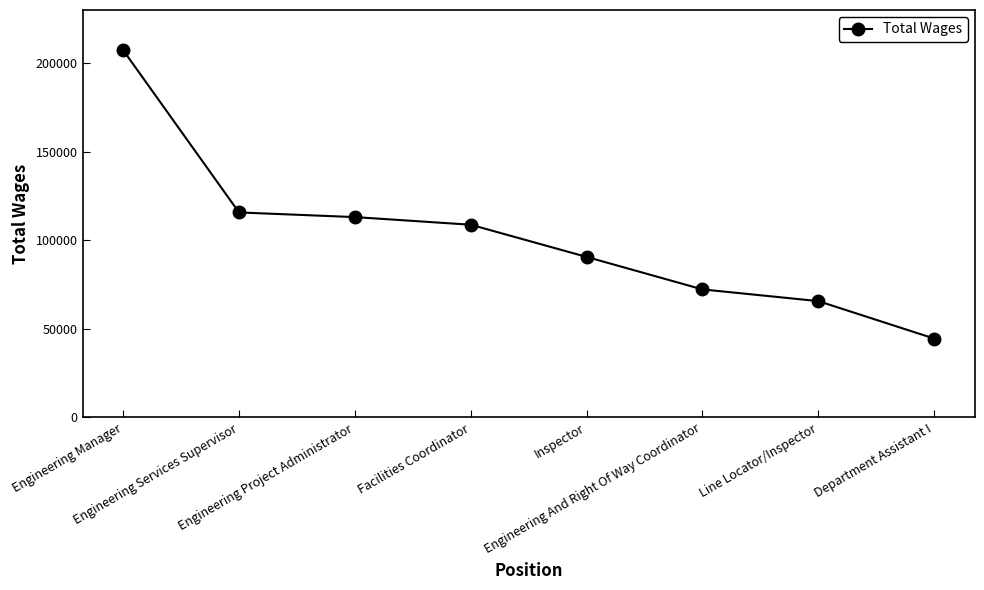

Where is the data nearest to the value 125913?

Engineering Services Supervisor